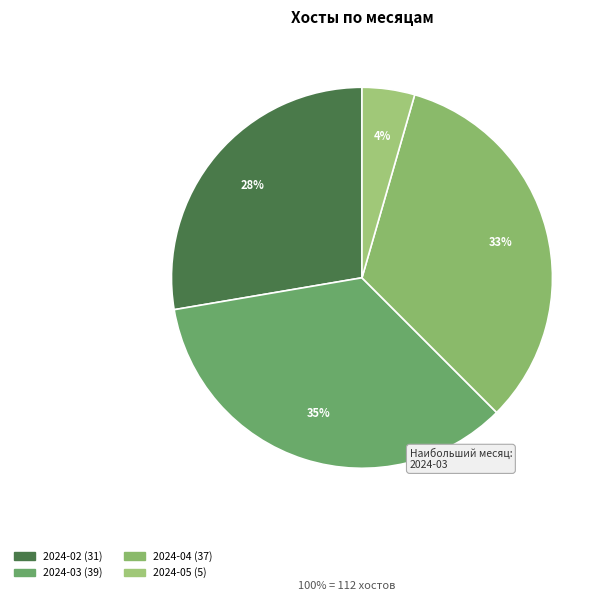

Count the number of slices in the pie.

4